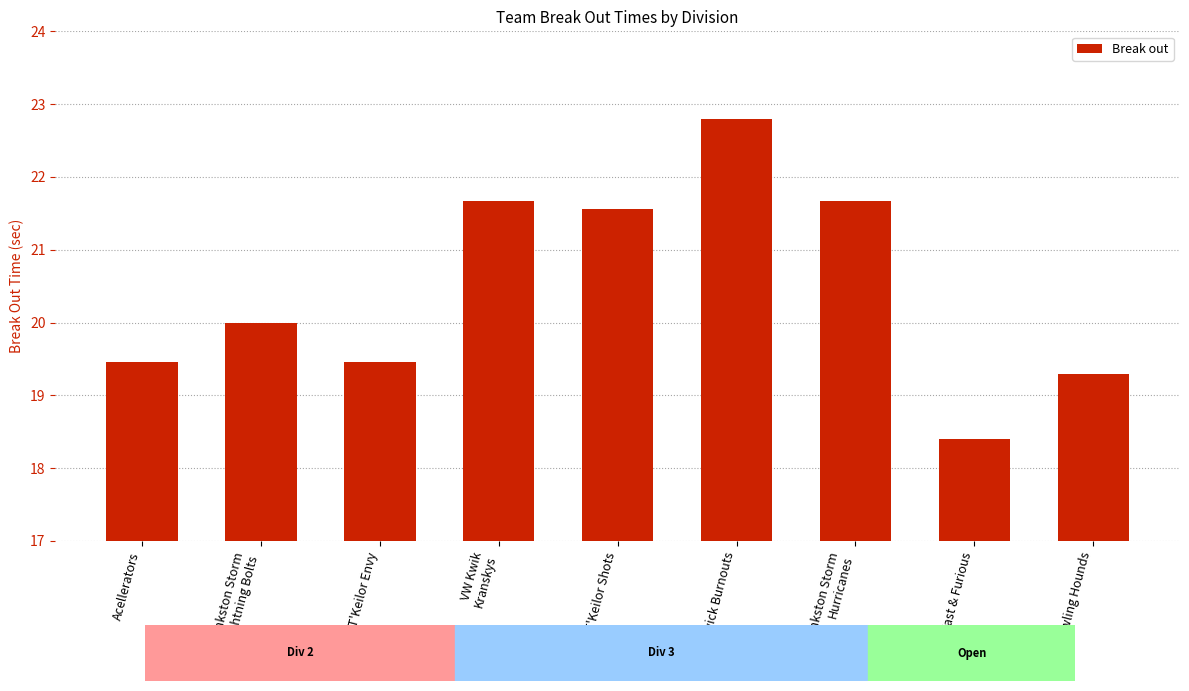

What is the ratio of the value at Frankston Storm
Hurricanes to the value at Frankston Storm
Lightning Bolts?

1.1